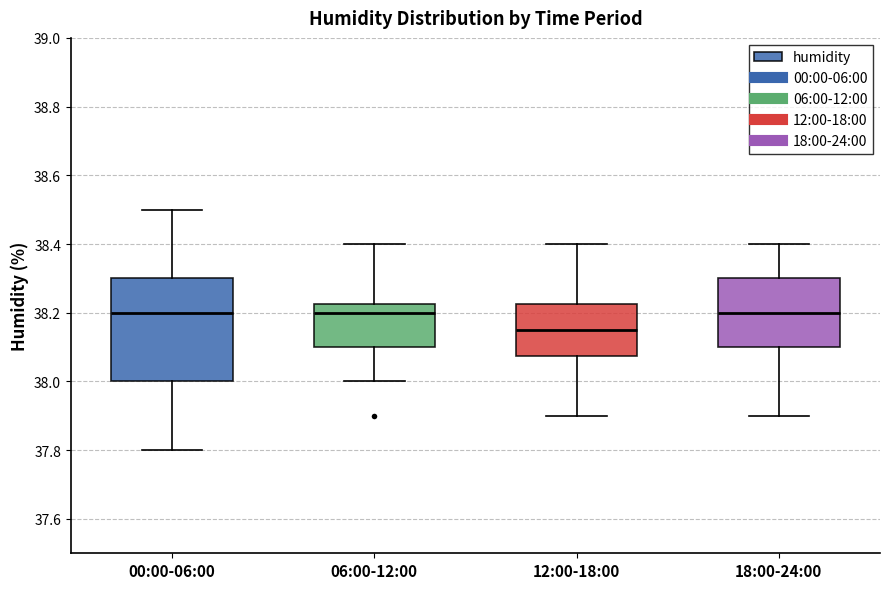

Reading left to right, read every box against the y-axis: the position of its median line, the range the box covers, and the ends of its whiskers. The values are not printed on the chart, so give them approximately, as read against the axis.

00:00-06:00: median 38.20, box 38.00 to 38.30, whiskers 37.80 to 38.50
06:00-12:00: median 38.20, box 38.10 to 38.22, whiskers 38.00 to 38.40
12:00-18:00: median 38.16, box 38.08 to 38.22, whiskers 37.90 to 38.40
18:00-24:00: median 38.20, box 38.10 to 38.30, whiskers 37.90 to 38.40